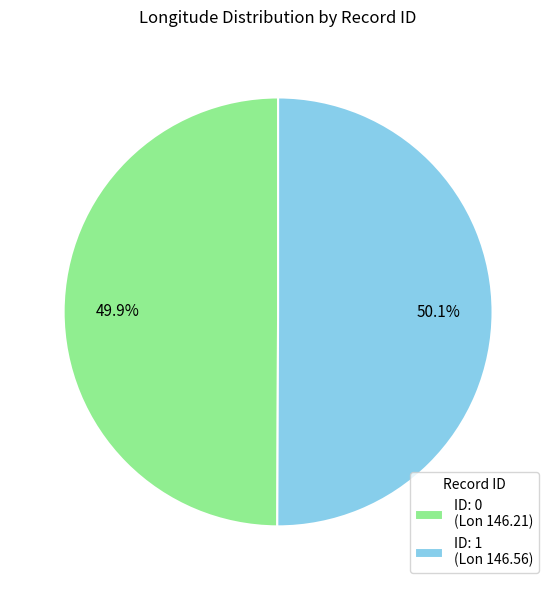

What is the ratio of the value at ID: 1 (Lon 146.56) to the value at ID: 0 (Lon 146.21)?

1.0